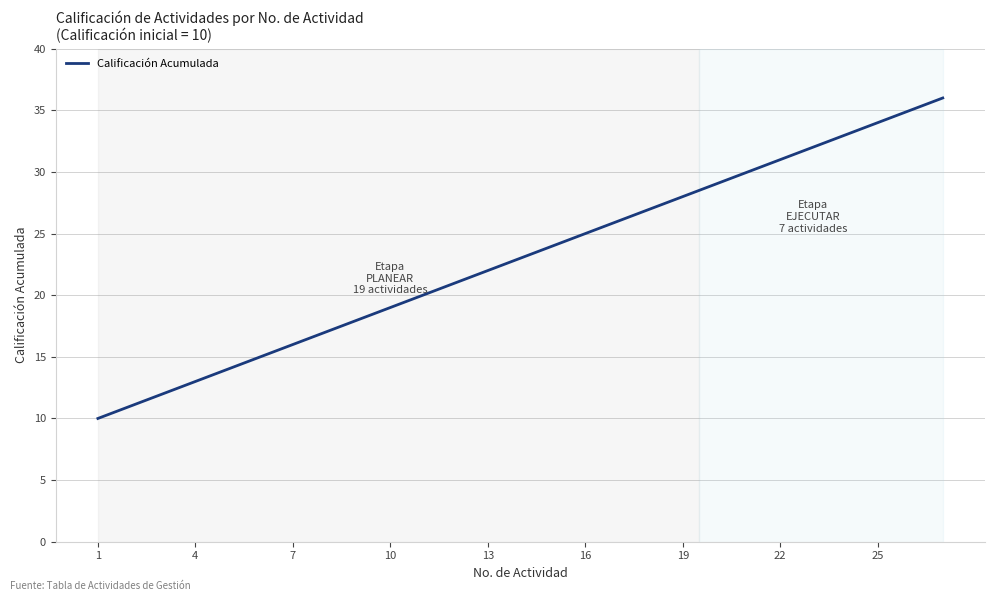

True or false: there are more than 2 points higher than both neighbors.

False